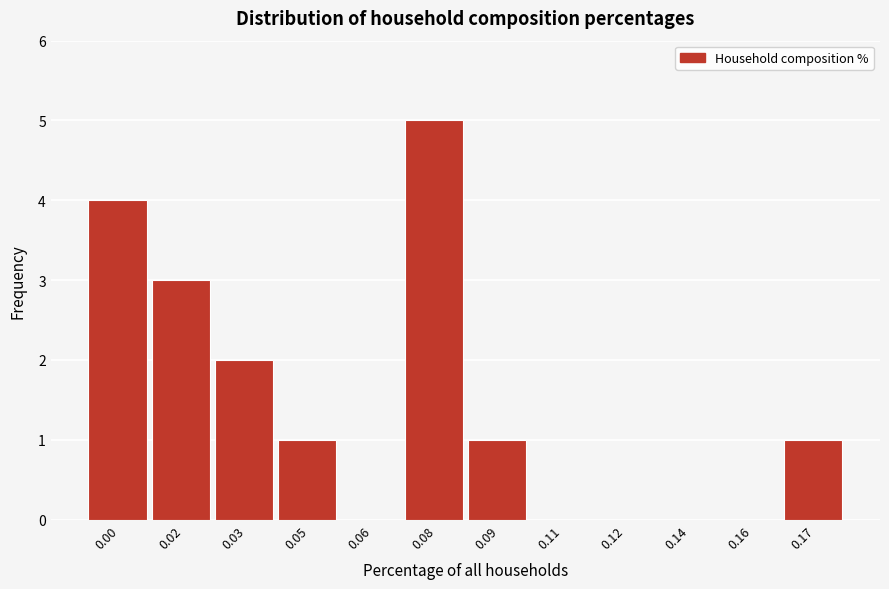

Reading right to left, transcribe all the data shown in this chart.

0.17=1	0.16=0	0.14=0	0.12=0	0.11=0	0.09=1	0.08=5	0.06=0	0.05=1	0.03=2	0.02=3	0.00=4